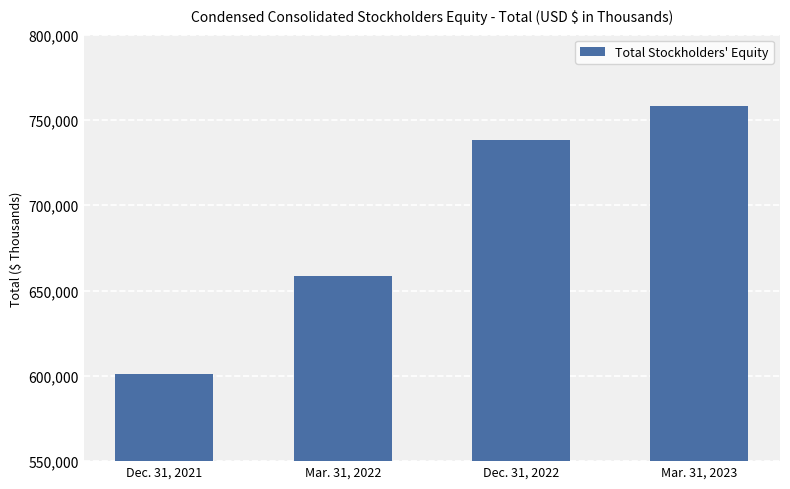

List the labels in order of value, largest first.

Mar. 31, 2023, Dec. 31, 2022, Mar. 31, 2022, Dec. 31, 2021